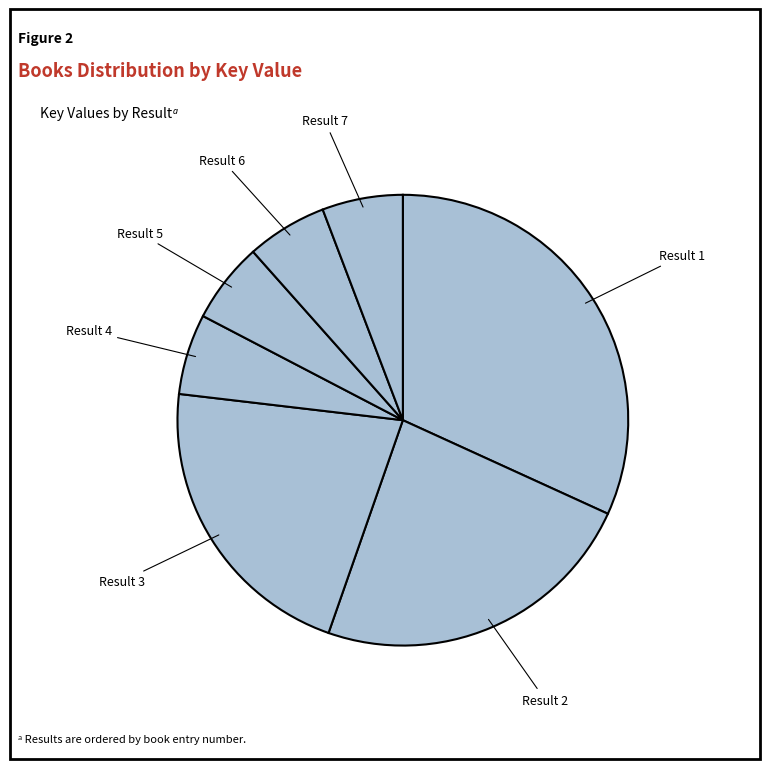

How many slices are in this pie chart?

7